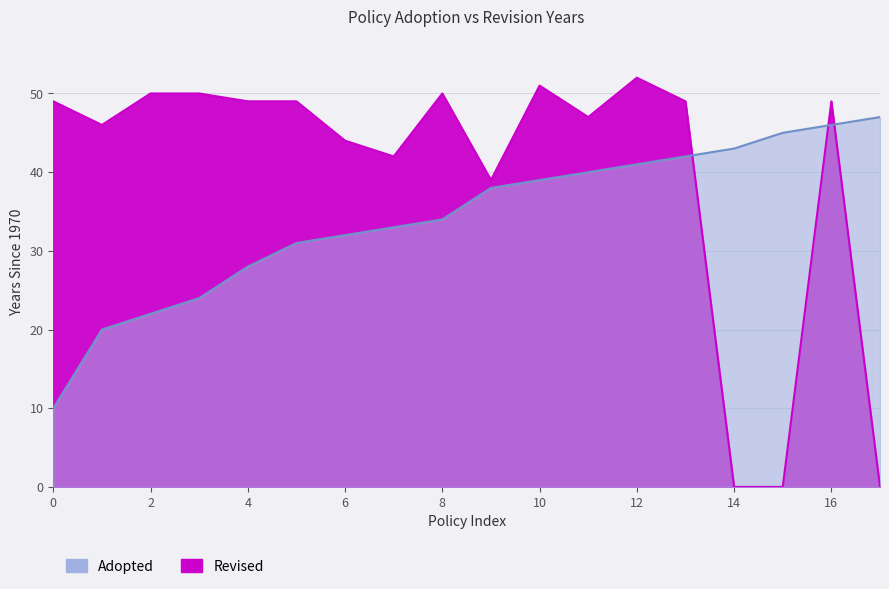

How many lines are shown in the chart?

2